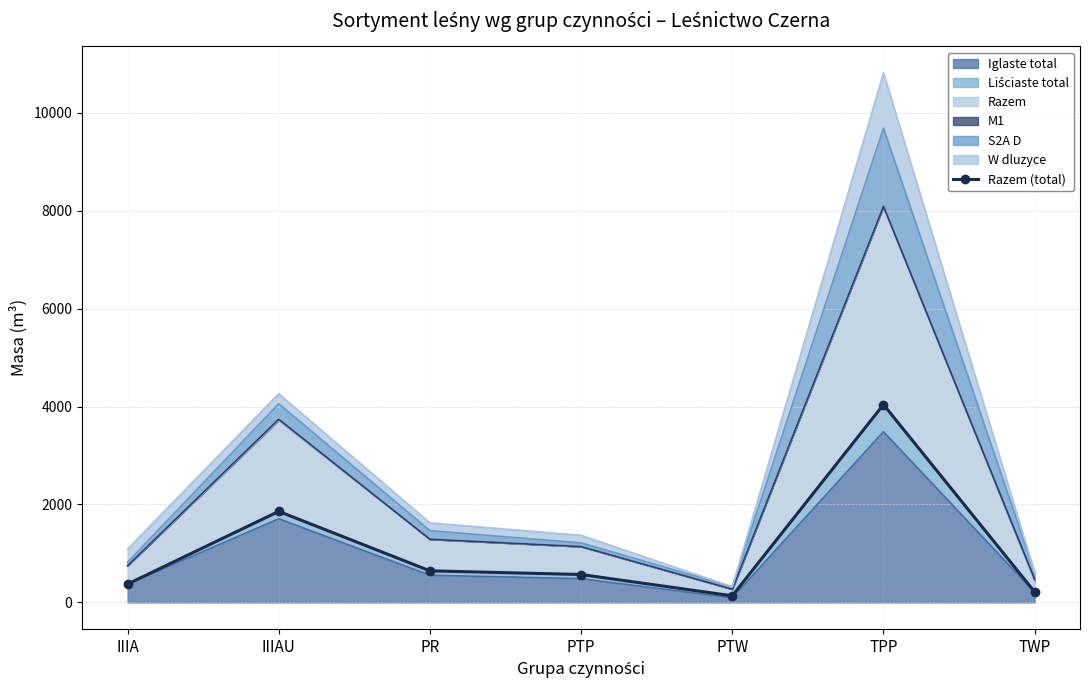

Read the value at PR, to the nearest 10.

640